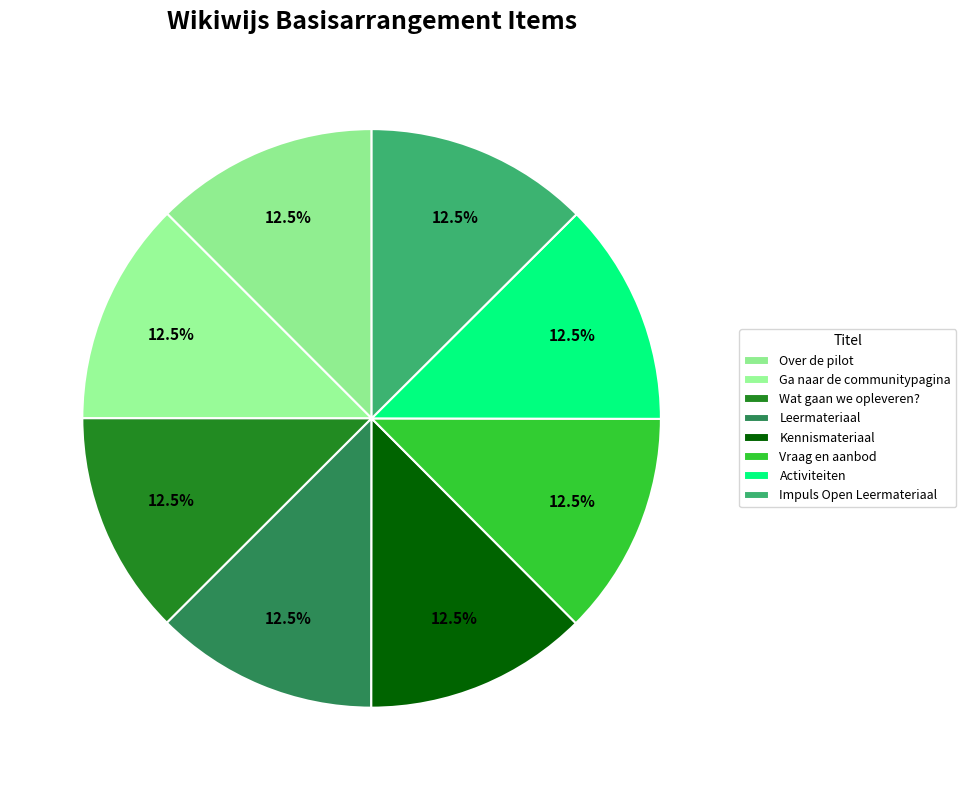

Is there any slice that represents more than half of the pie?

No